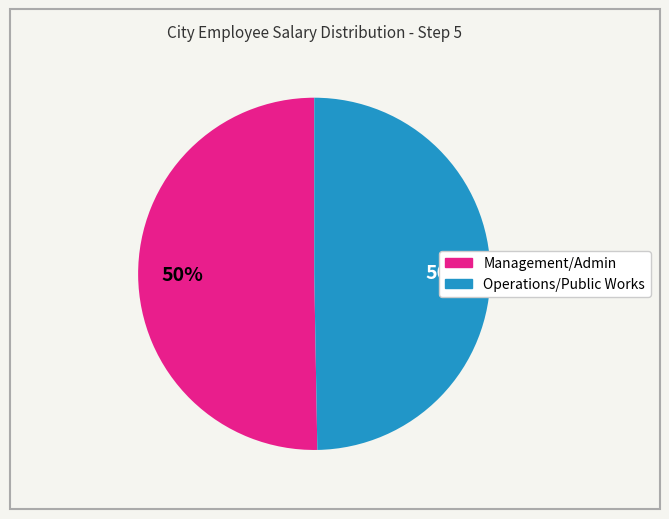

What percentage is the Operations/Public Works slice, to the nearest percent?

50%